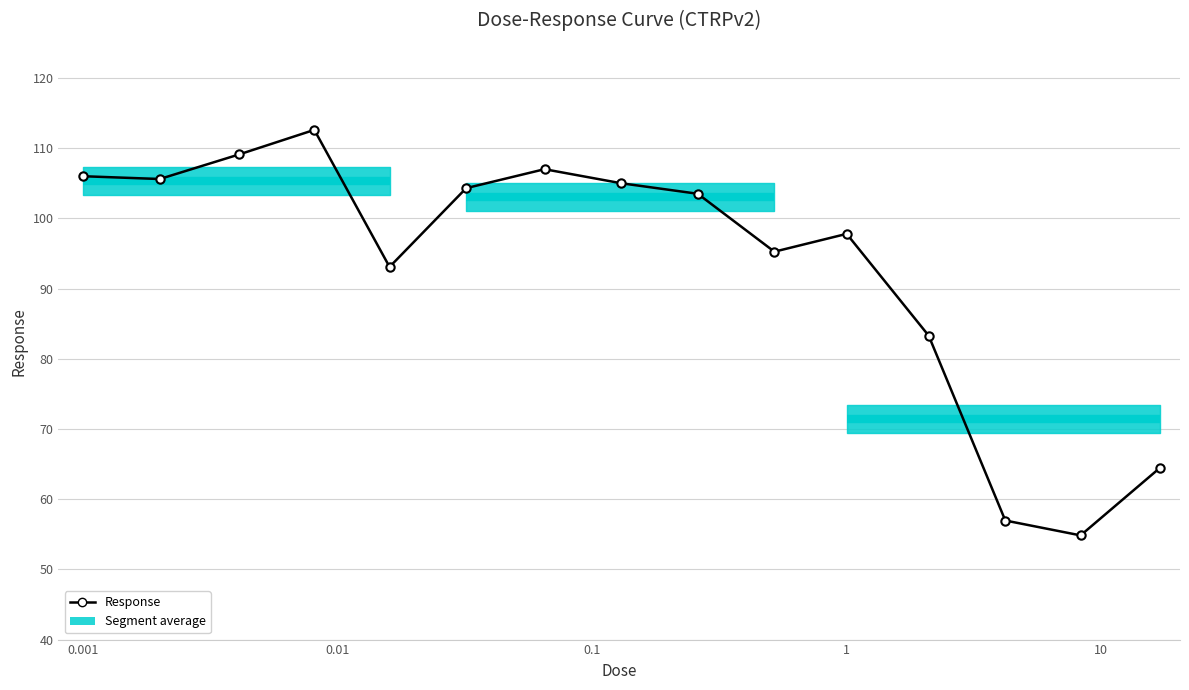

What is the maximum value shown in the chart?

112.6